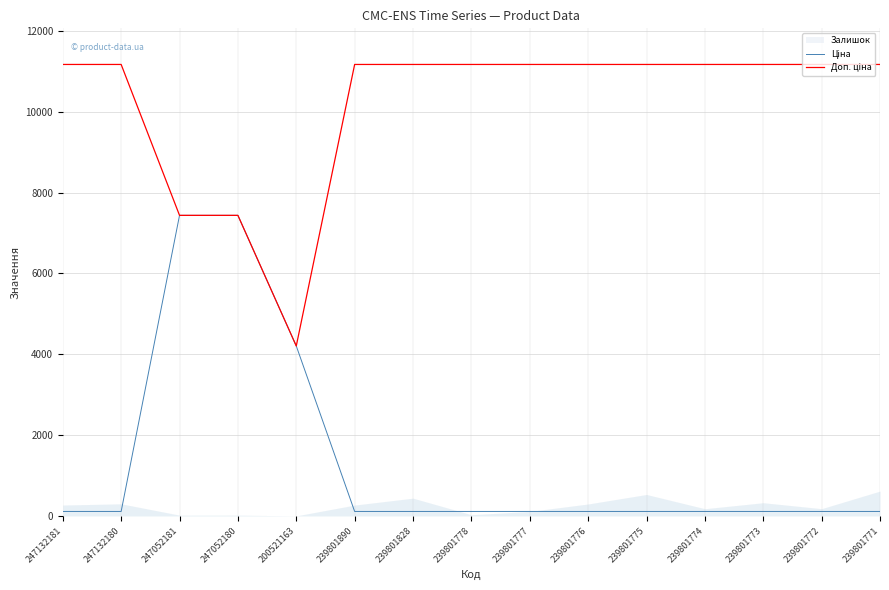

The Ціна series shows 1459.4 at 200521163. True or false?

False